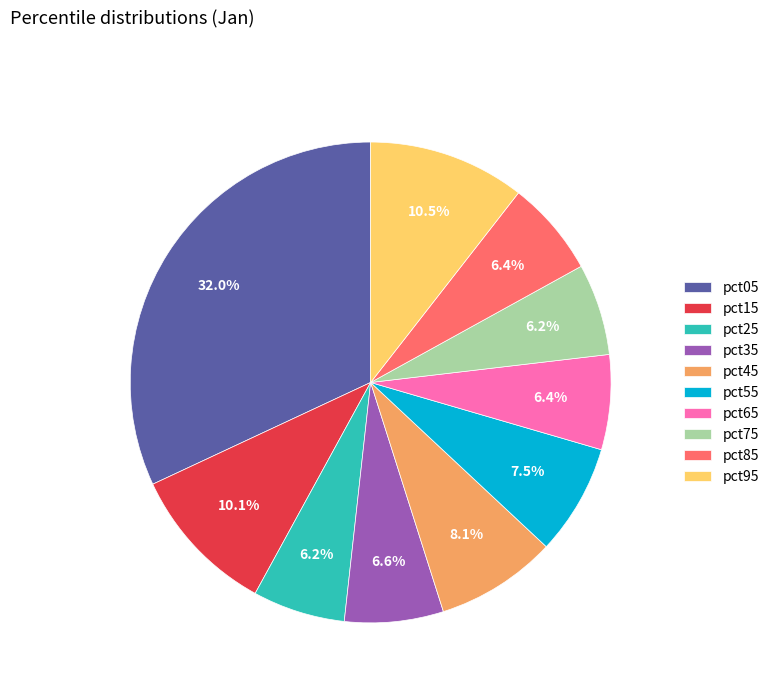

True or false: pct15 accounts for 10% of the total.

True